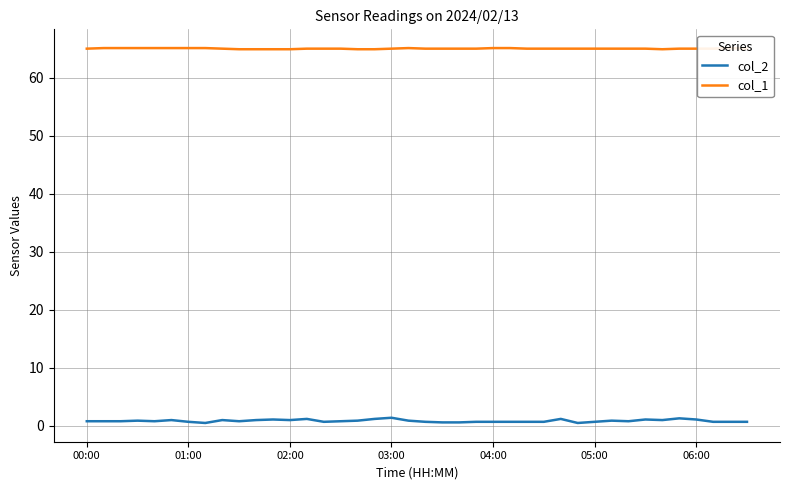

The col_2 series shows 0.8 at 00:00. True or false?

True